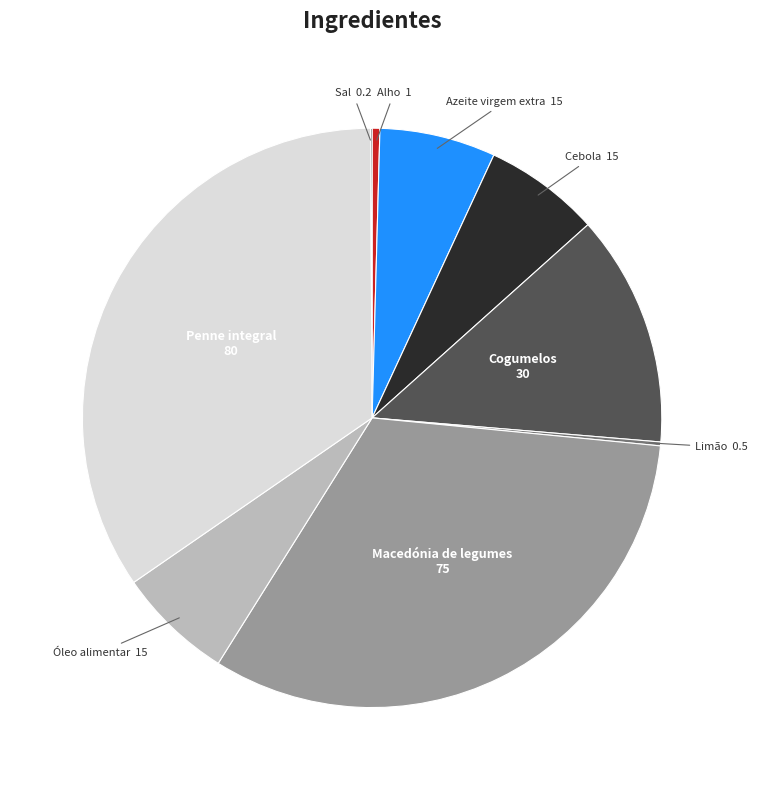

Which category has the biggest portion of the pie?

Penne integral